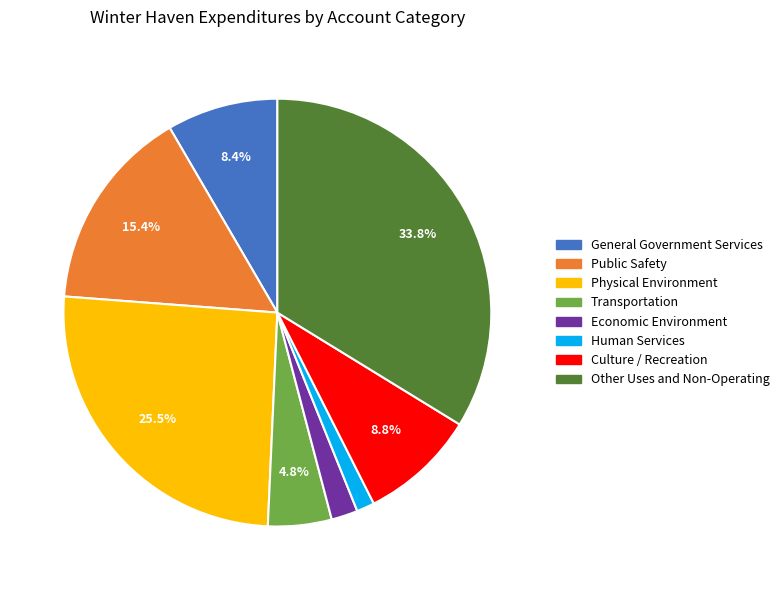

Count the number of slices in the pie.

8